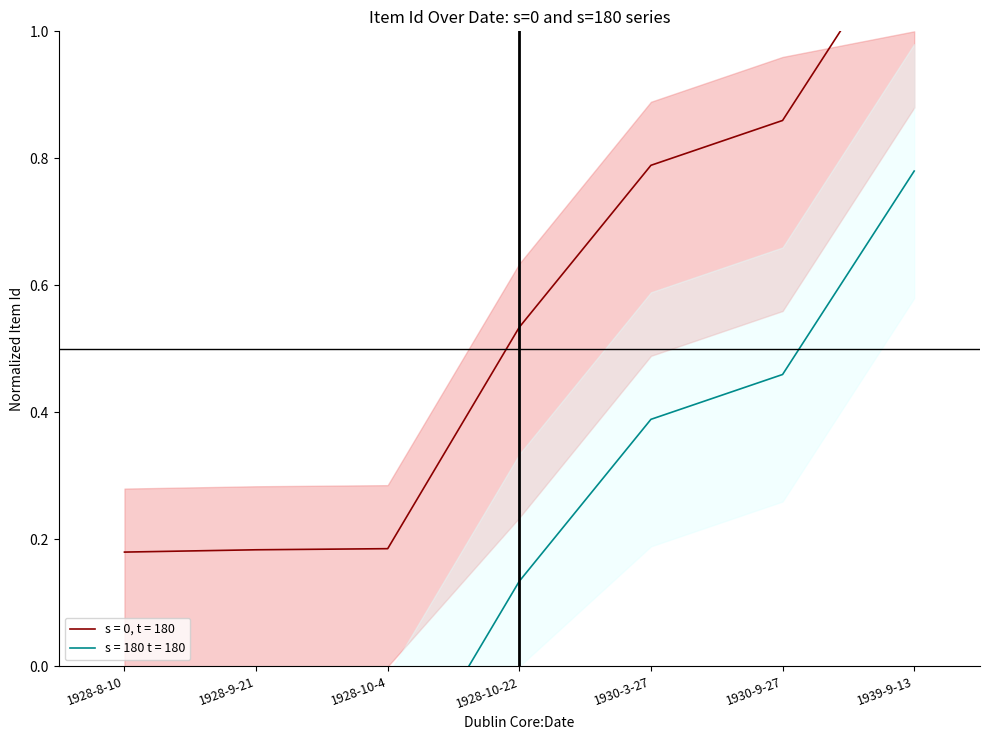

What is the average value of the s = 0, t = 180 series?

0.6